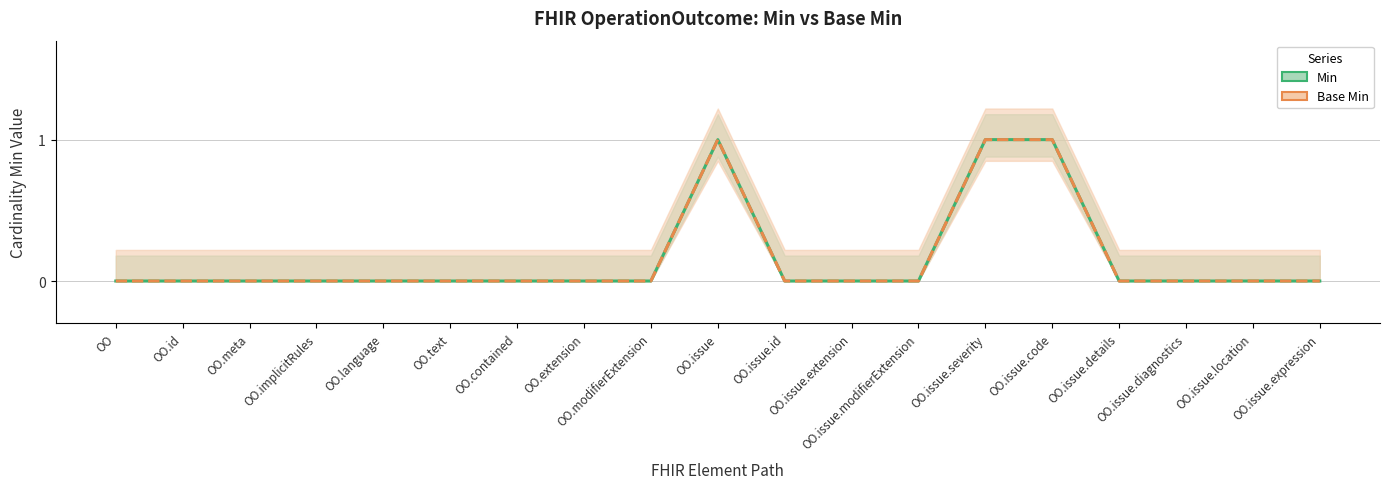

Rank the categories by Base Min value from highest to lowest.

OO.issue, OO.issue.severity, OO.issue.code, OO, OO.id, OO.meta, OO.implicitRules, OO.language, OO.text, OO.contained, OO.extension, OO.modifierExtension, OO.issue.id, OO.issue.extension, OO.issue.modifierExtension, OO.issue.details, OO.issue.diagnostics, OO.issue.location, OO.issue.expression